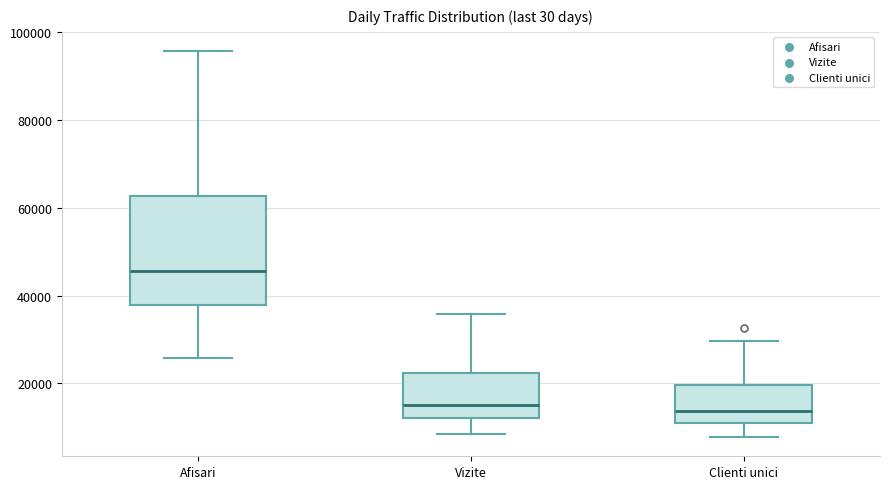

Reading left to right, transcribe this box plot: for each box, give where its median line is, the range the box spans, and where its two whiskers end, as read against the y-axis. The values are not printed on the chart, so give them approximately, as read against the axis.

Afisari: median 46000, box 38000 to 62000, whiskers 26000 to 96000
Vizite: median 14000, box 12000 to 22000, whiskers 8000 to 36000
Clienti unici: median 14000, box 10000 to 20000, whiskers 8000 to 30000